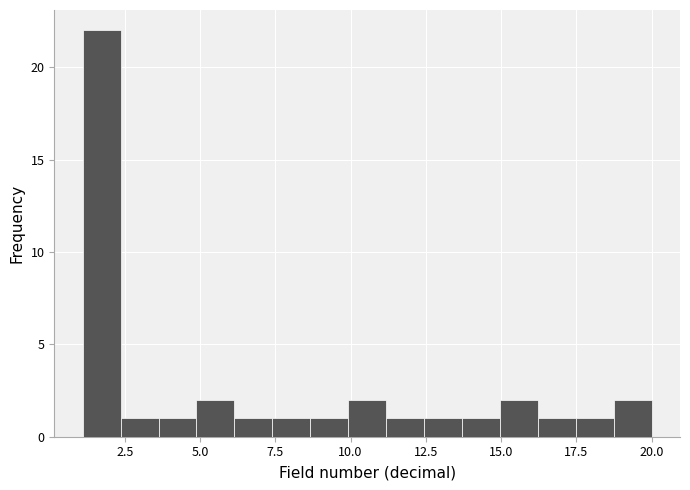

Around what value on the x-axis is the tallest bar? Give the approximate position of its centre, as read against the axis.

1.5